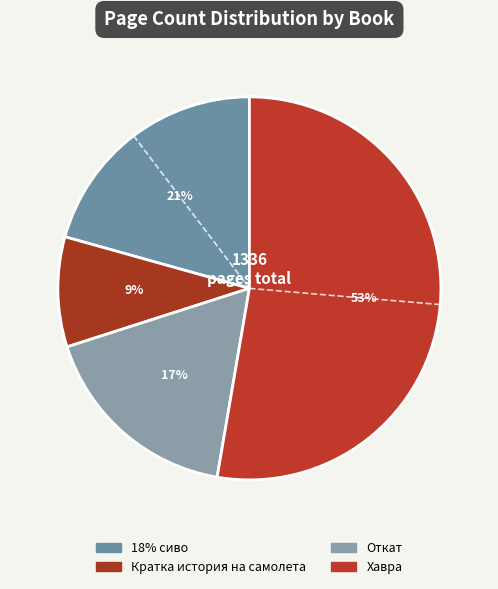

To the nearest percent, what portion does Кратка история на самолета represent?

9%